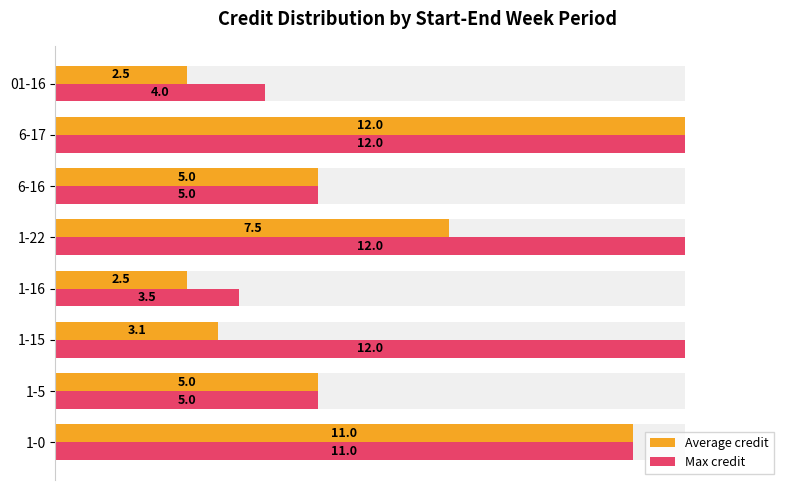

True or false: Average credit has a value of 35.6 at 01-16.

False